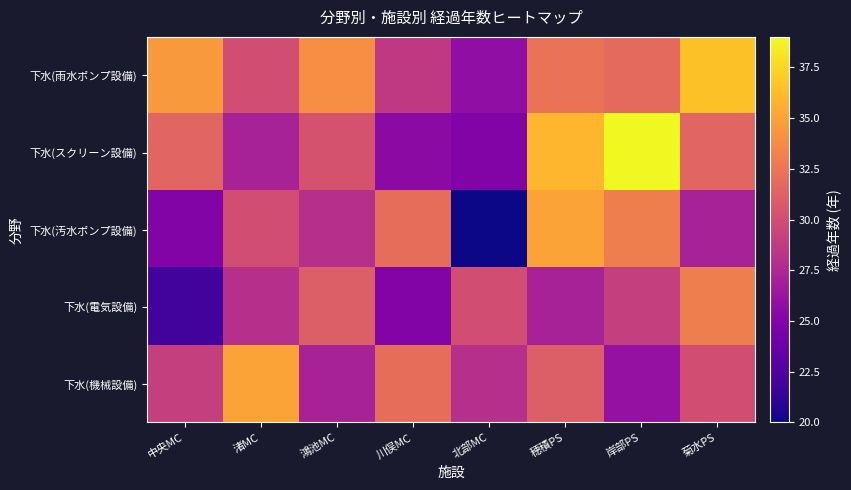

Reading left to right, extract all data points from this chart.

下水(雨水ポンプ設備): 中央MC=34.5	渚MC=30.0	鴻池MC=34.0	川俣MC=28.6	北部MC=25.8	穂積PS=32.2	岸部PS=31.8	菊水PS=36.5
下水(スクリーン設備): 中央MC=31.5	渚MC=27.0	鴻池MC=30.2	川俣MC=25.5	北部MC=25.0	穂積PS=36.0	岸部PS=39.0	菊水PS=31.5
下水(汚水ポンプ設備): 中央MC=25.0	渚MC=30.0	鴻池MC=28.0	川俣MC=32.0	北部MC=20.0	穂積PS=35.0	岸部PS=33.0	菊水PS=27.0
下水(電気設備): 中央MC=22.0	渚MC=28.0	鴻池MC=31.0	川俣MC=25.0	北部MC=30.0	穂積PS=27.0	岸部PS=29.0	菊水PS=33.0
下水(機械設備): 中央MC=29.0	渚MC=35.0	鴻池MC=27.0	川俣MC=32.0	北部MC=28.0	穂積PS=31.0	岸部PS=26.0	菊水PS=30.0